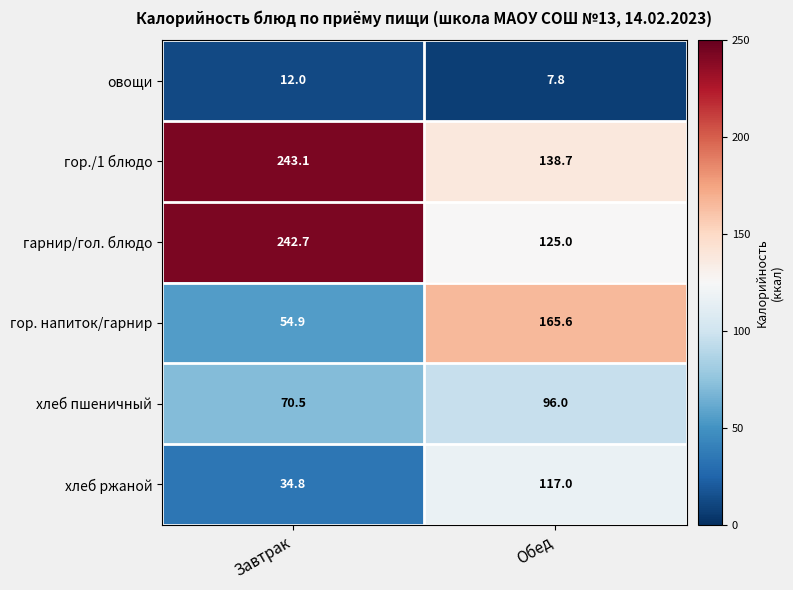

Which series changed the most between Завтрак and Обед?

гарнир/гол. блюдо